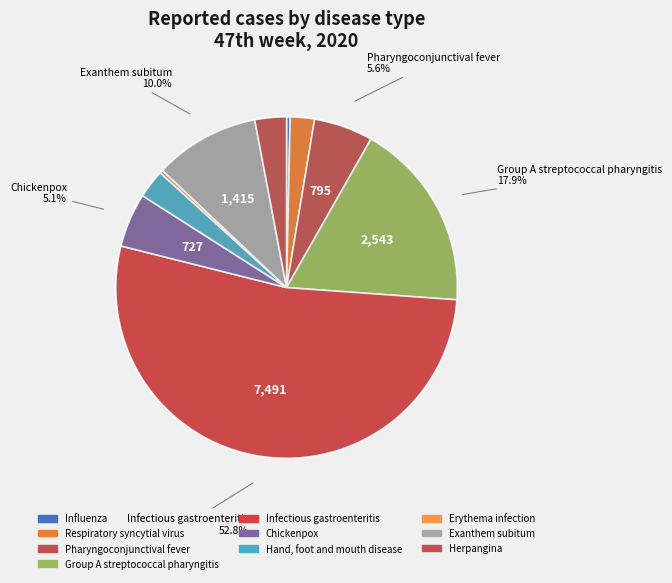

What is the total percentage of Erythema infection and Herpangina?

3.3%